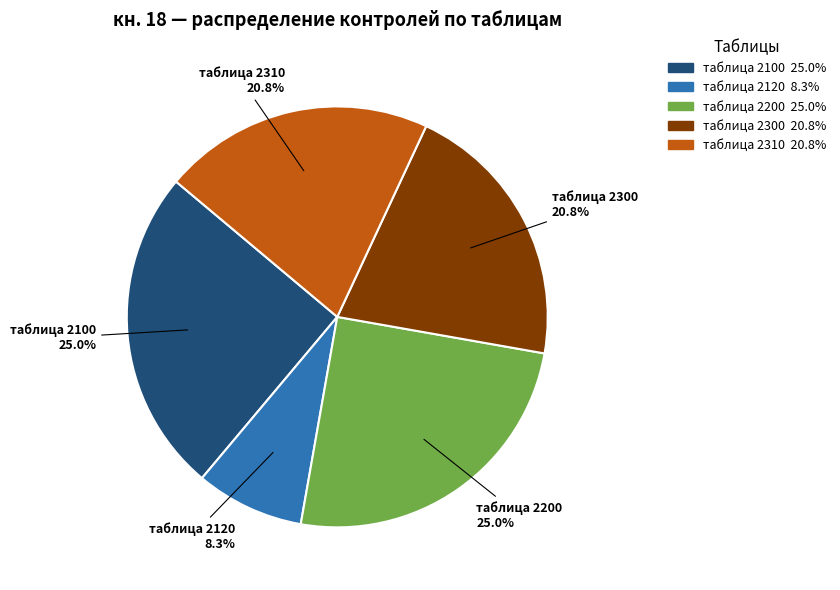

Which category has the smallest portion of the pie?

таблица 2120